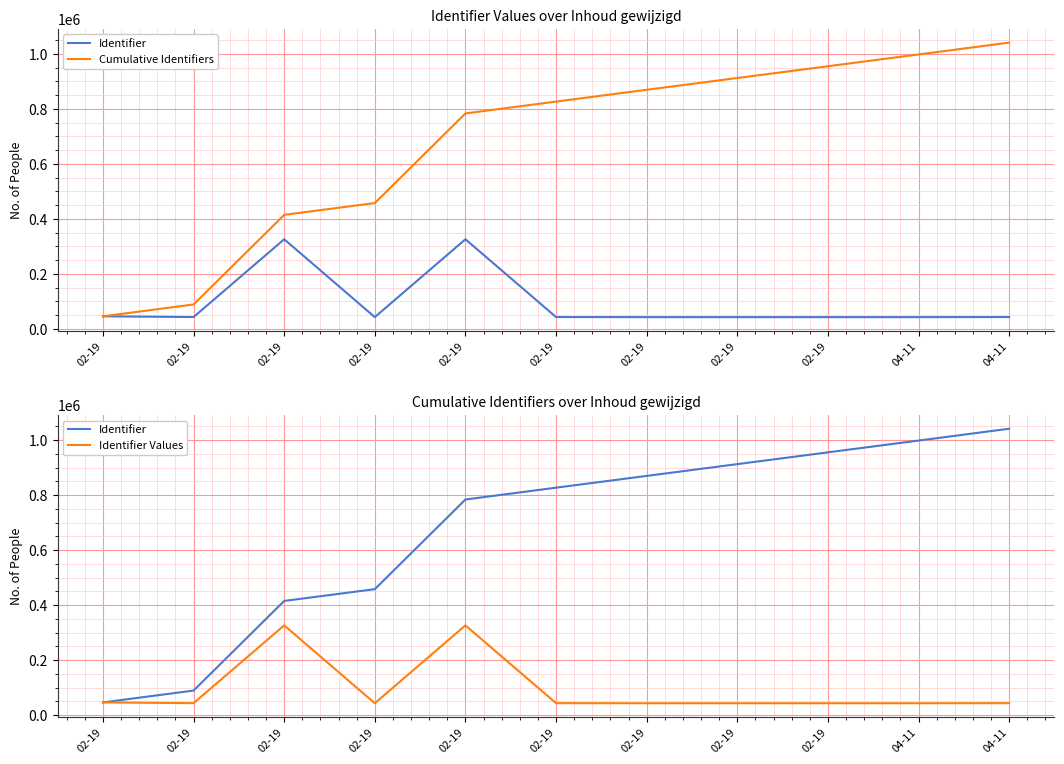

True or false: Cumulative Identifiers and Identifier cross at least once.

False